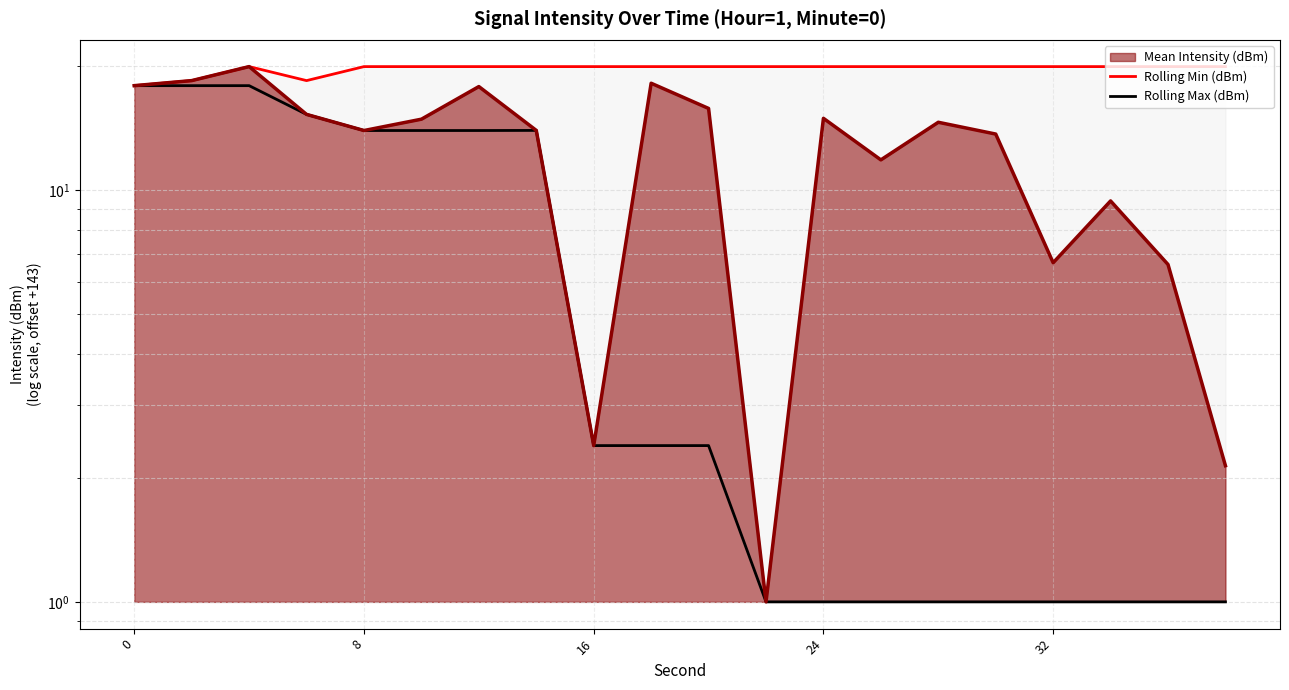

True or false: Rolling Min (dBm) and Rolling Max (dBm) intersect in this chart.

False